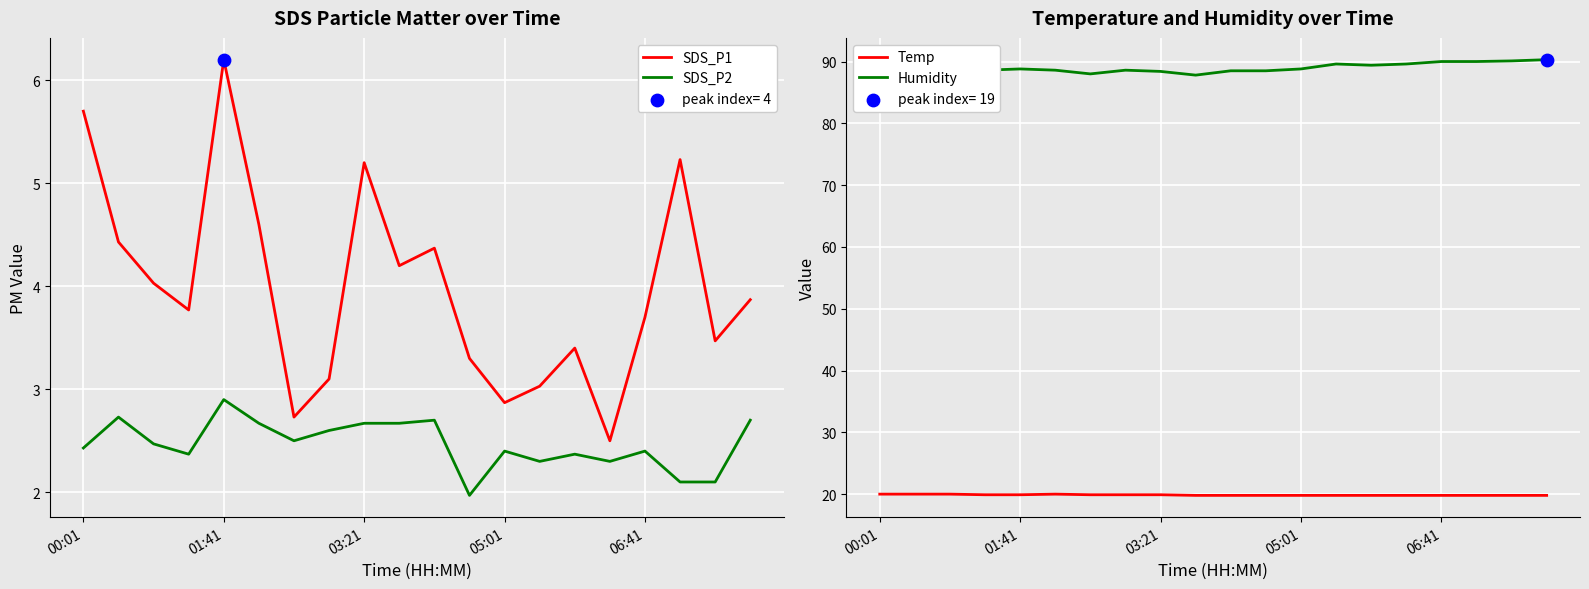

What are all the series names shown in the legend?

SDS_P1, SDS_P2, Temp, Humidity